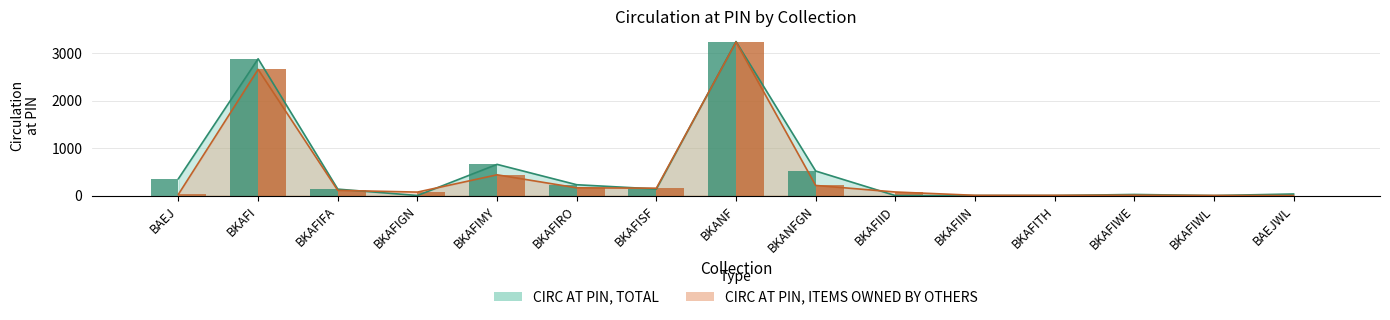

How many bars are there in total?

30